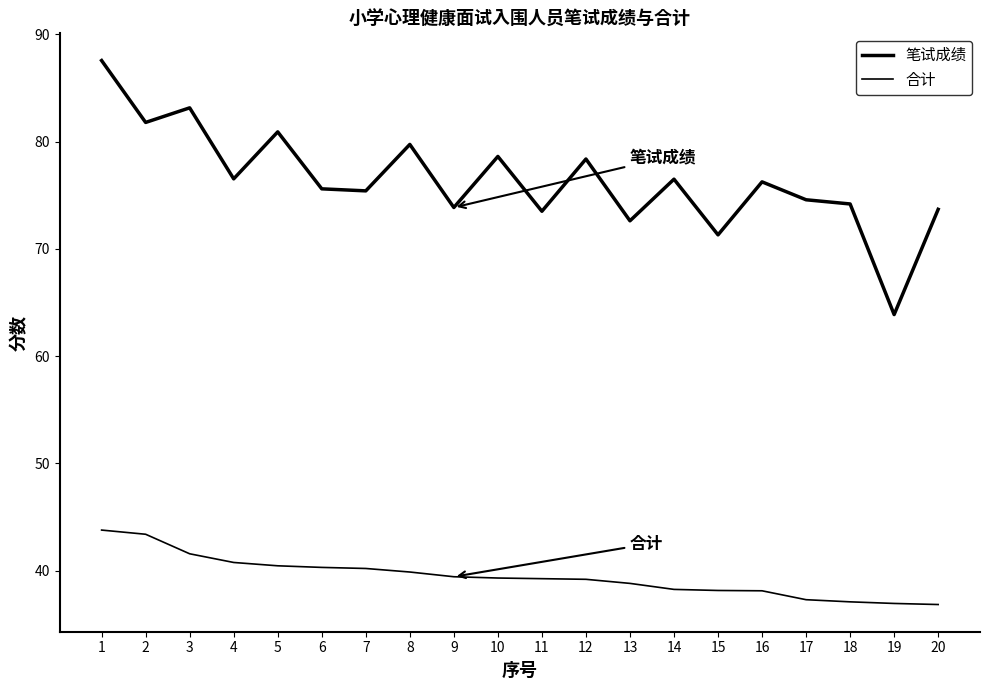

Reading right to left, transcribe all the data shown in this chart.

笔试成绩: 73.7	63.9	74.2	74.6	76.2	71.3	76.5	72.6	78.4	73.5	78.6	73.8	79.7	75.4	75.6	80.9	76.5	83.1	81.8	87.5
合计: 36.8	36.9	37.1	37.3	38.1	38.1	38.2	38.8	39.2	39.2	39.3	39.4	39.9	40.2	40.3	40.5	40.8	41.6	43.4	43.8